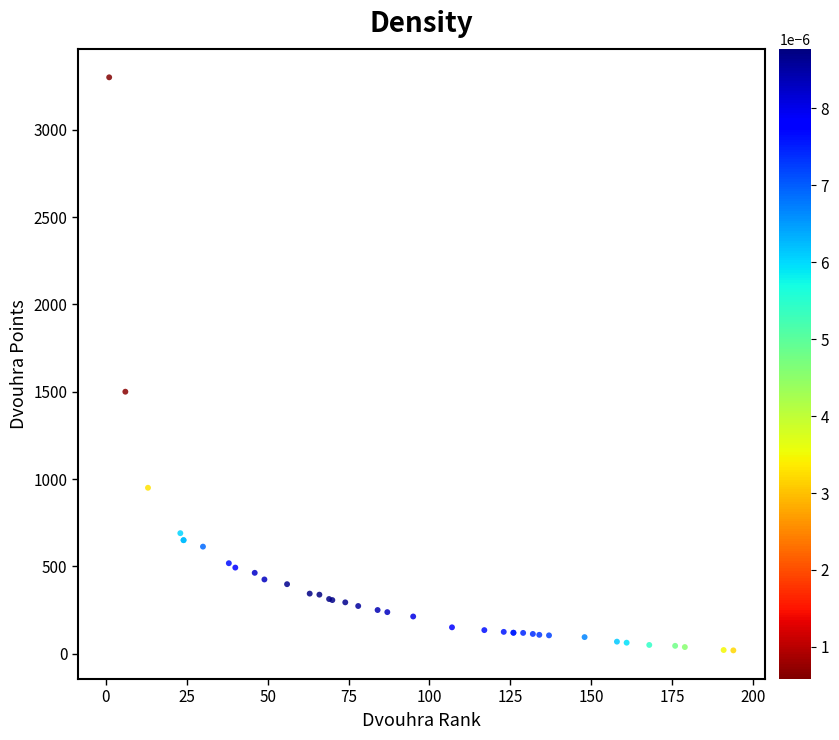

What Y value in the scatter plot is closest to 1659?

1500